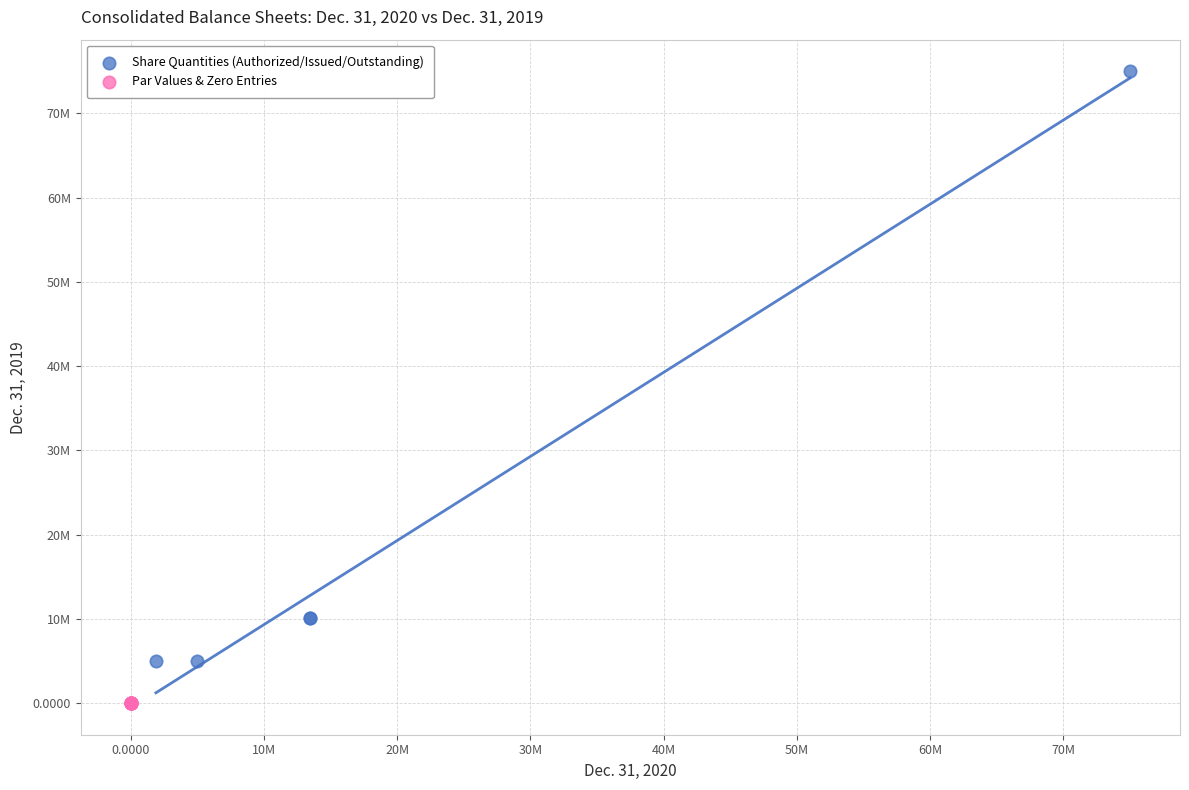

Which series contains the lowest Y value?

Par Values & Zero Entries